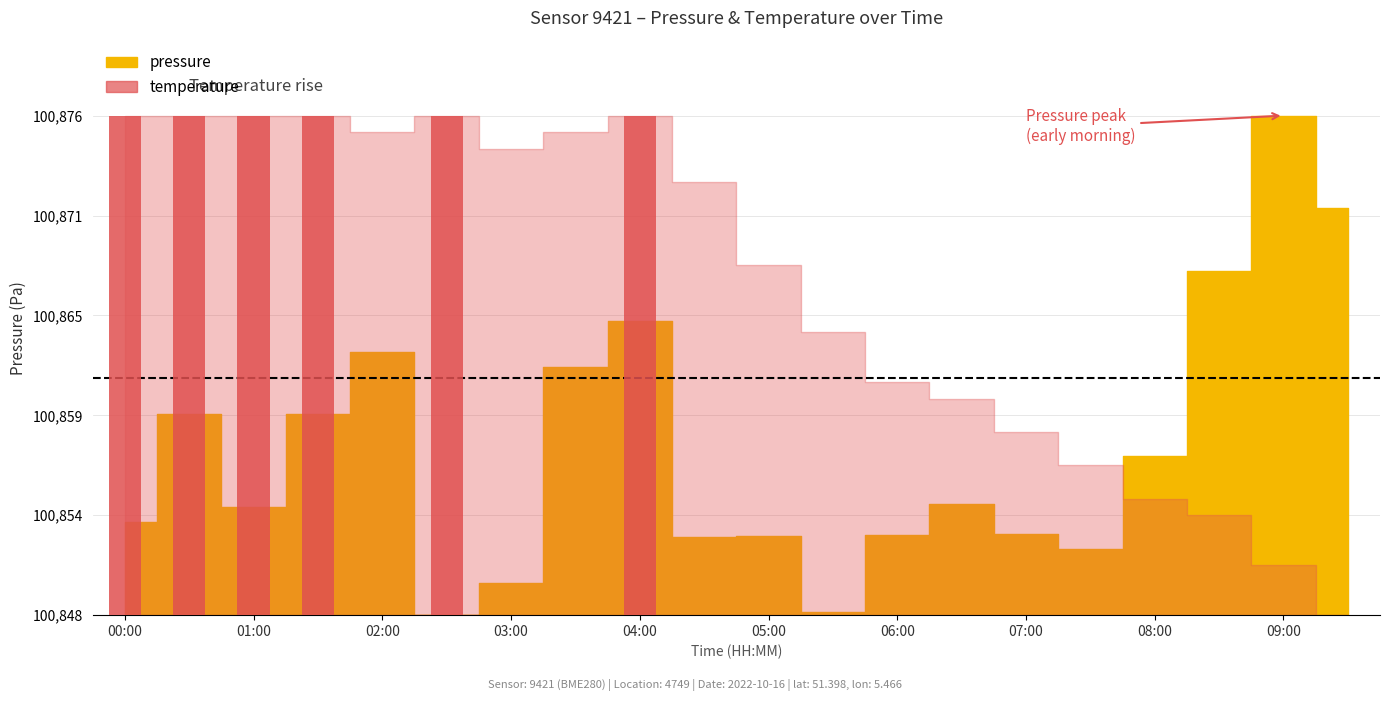

Reading left to right, what are all the values shown in this chart?

00:00=5.3	00:30=11.5	01:00=6.2	01:30=11.5	02:00=15.0	02:30=0.0	03:00=1.8	03:30=14.1	04:00=16.8	04:30=4.5	05:00=4.5	05:30=0.2	06:00=4.6	06:30=6.3	07:00=4.6	07:30=3.8	08:00=9.1	08:30=19.6	09:00=28.5	09:30=23.2